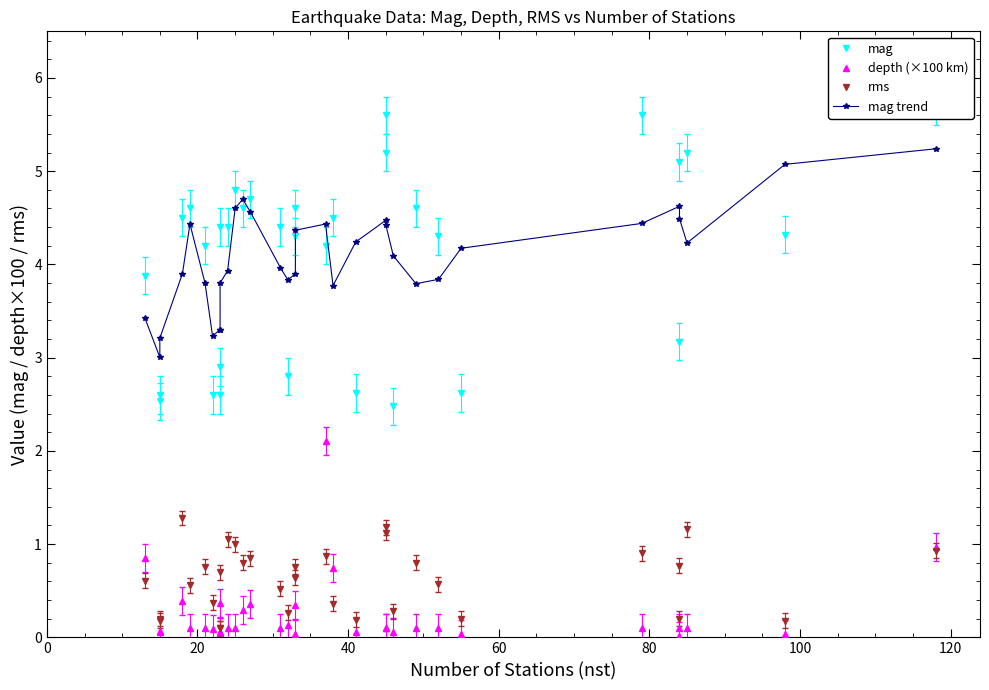

Does the chart have visible grid lines?

No